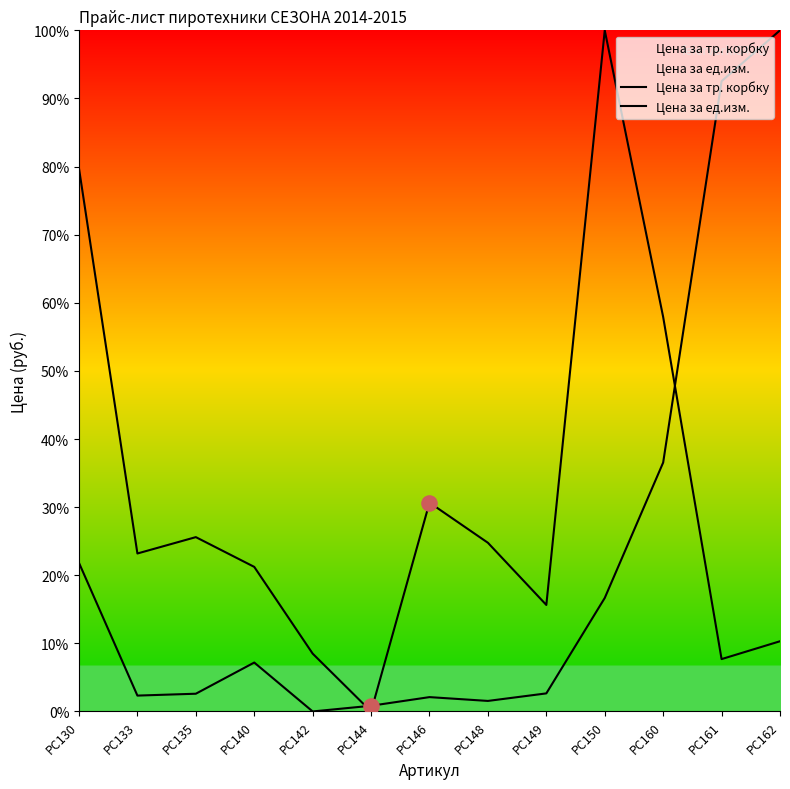

What is the total value across all series at РС142?

8.5